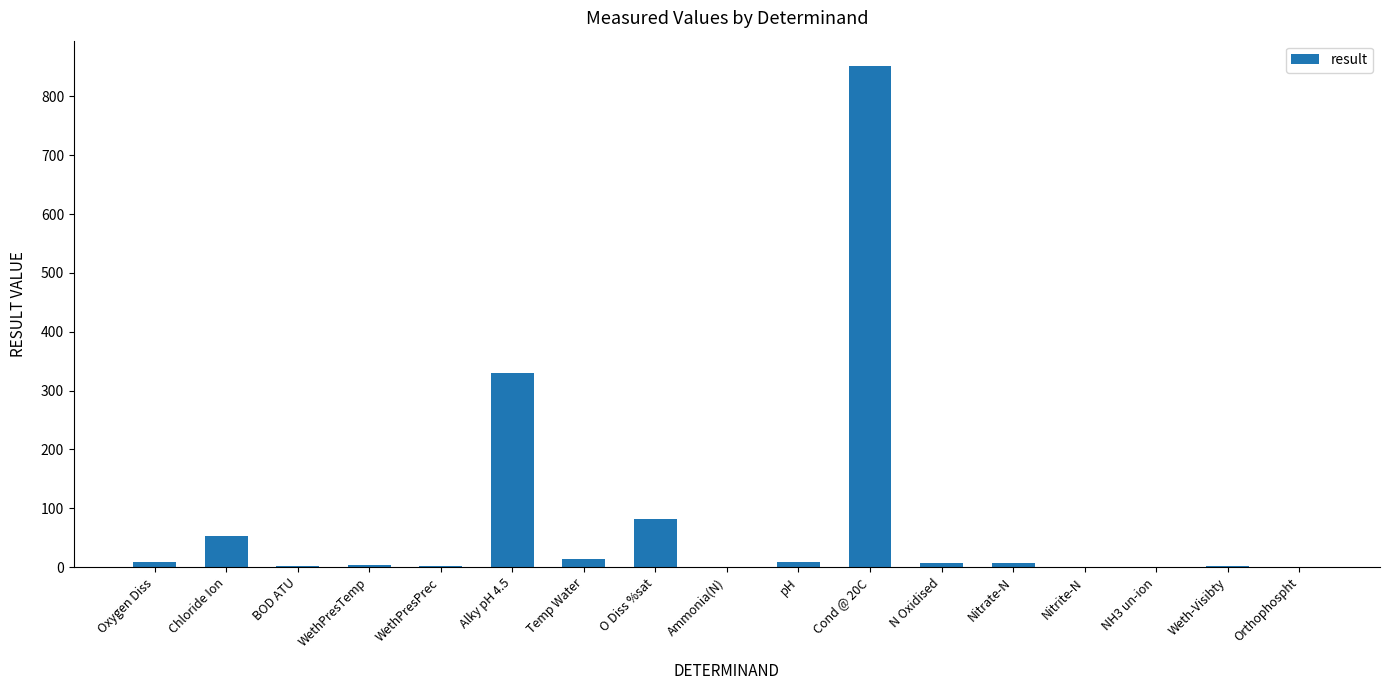

The chart shows a value of 852.0 at Cond @ 20C. True or false?

True